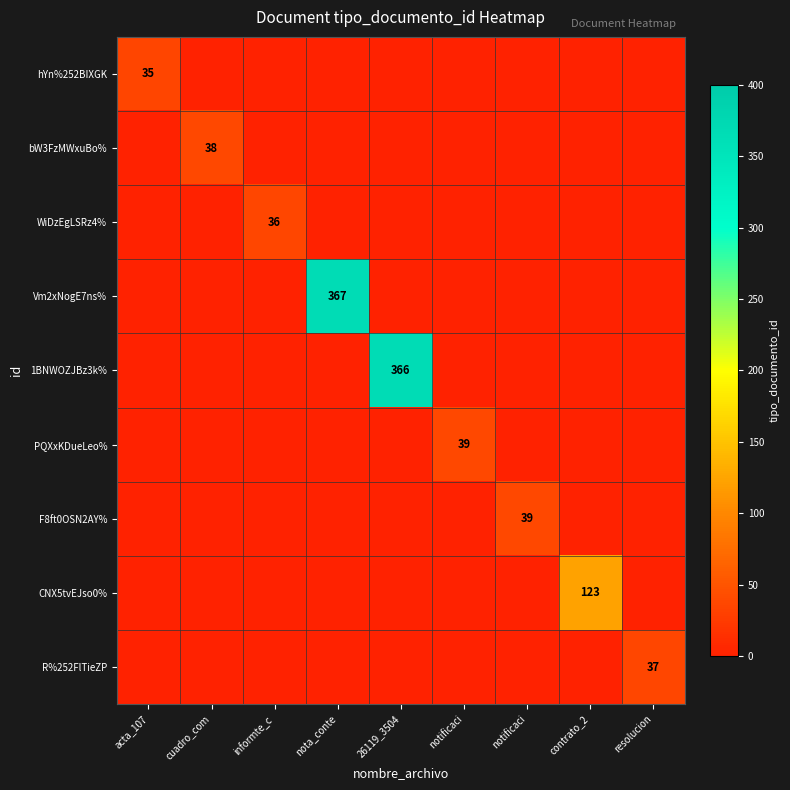

How many data points in Vm2xNogE7ns% are above 0?

1